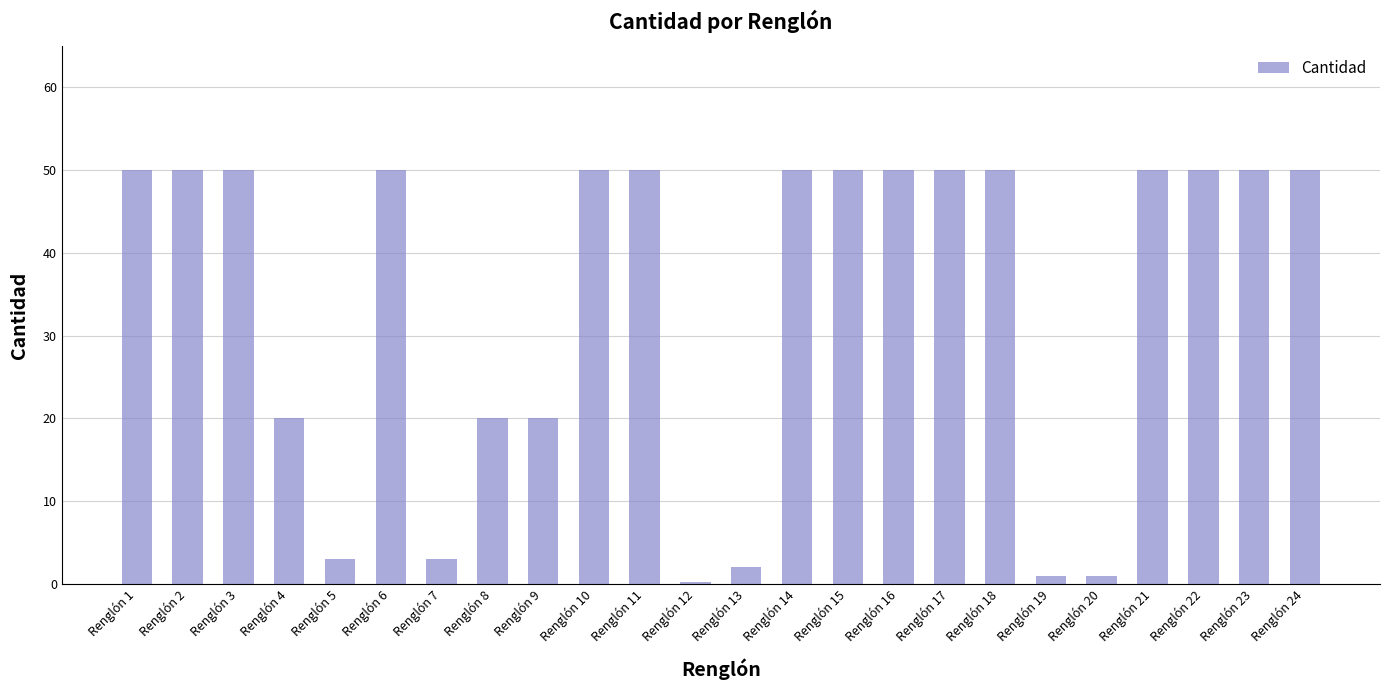

What is the greatest value displayed?

50.0